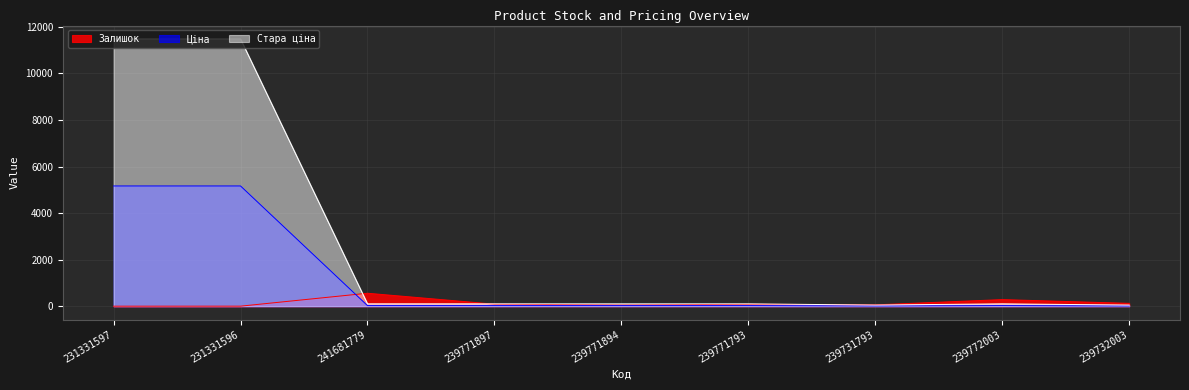

Does the chart have visible grid lines?

Yes